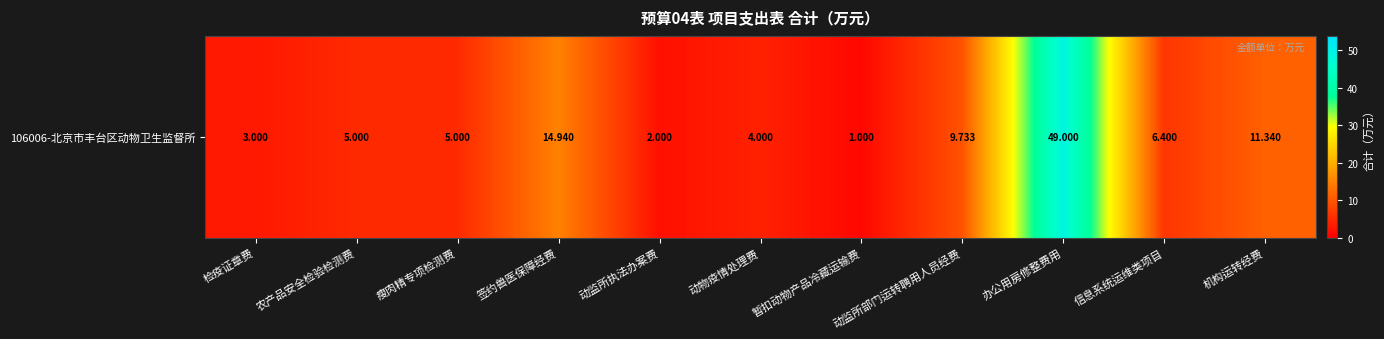

Reading right to left, what are all the values shown in this chart?

机构运转经费=11.3	信息系统运维类项目=6.4	办公用房修整费用=49.0	动监所部门运转聘用人员经费=9.7	暂扣动物产品冷藏运输费=1.0	动物疫情处理费=4.0	动监所执法办案费=2.0	签约兽医保障经费=14.9	瘦肉精专项检测费=5.0	农产品安全检验检测费=5.0	检疫证章费=3.0